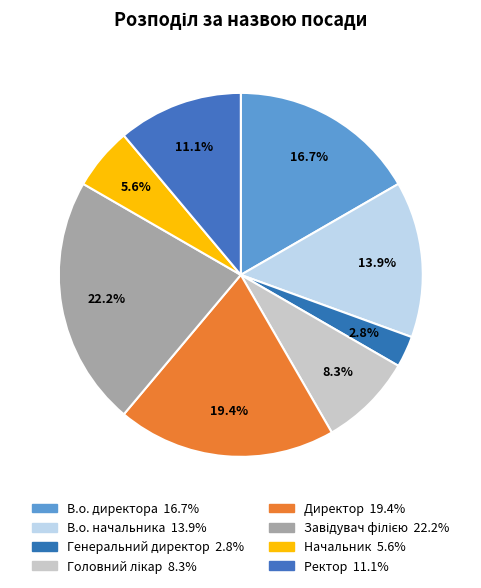

Which slice is the largest?

Завідувач філією